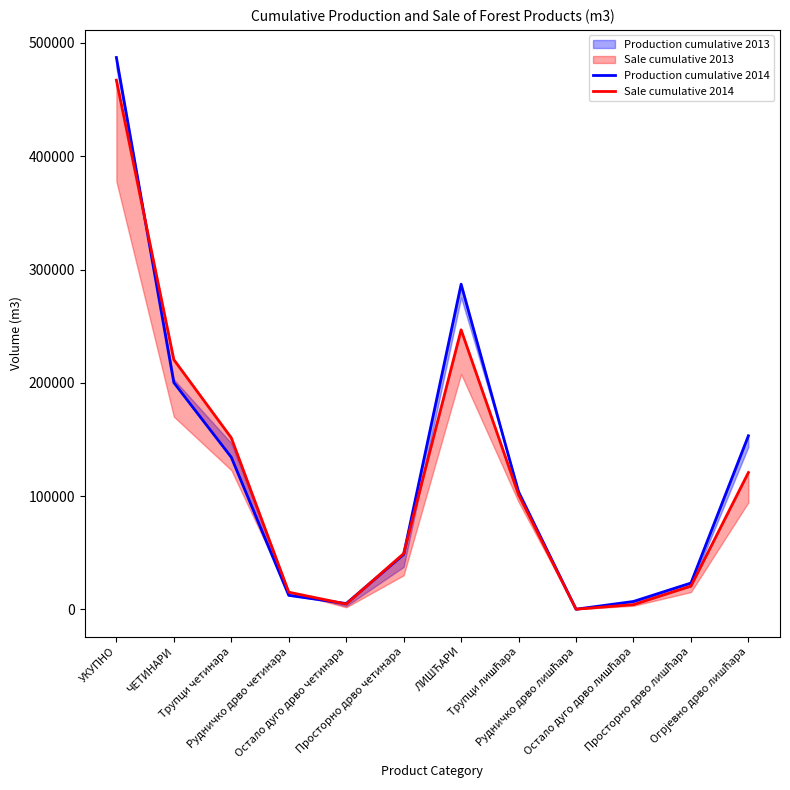

Does the chart display data point markers on the line(s)?

No